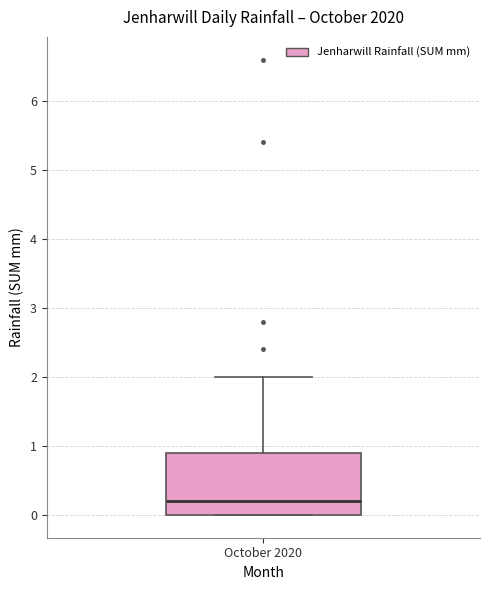

Read this box plot against the y-axis: the position of the median line, the range covered by the box, and the ends of both whiskers. The values are not printed on the chart, so give them approximately, as read against the axis.

median 0.2, box 0.0 to 0.9, whiskers 0.0 to 2.0